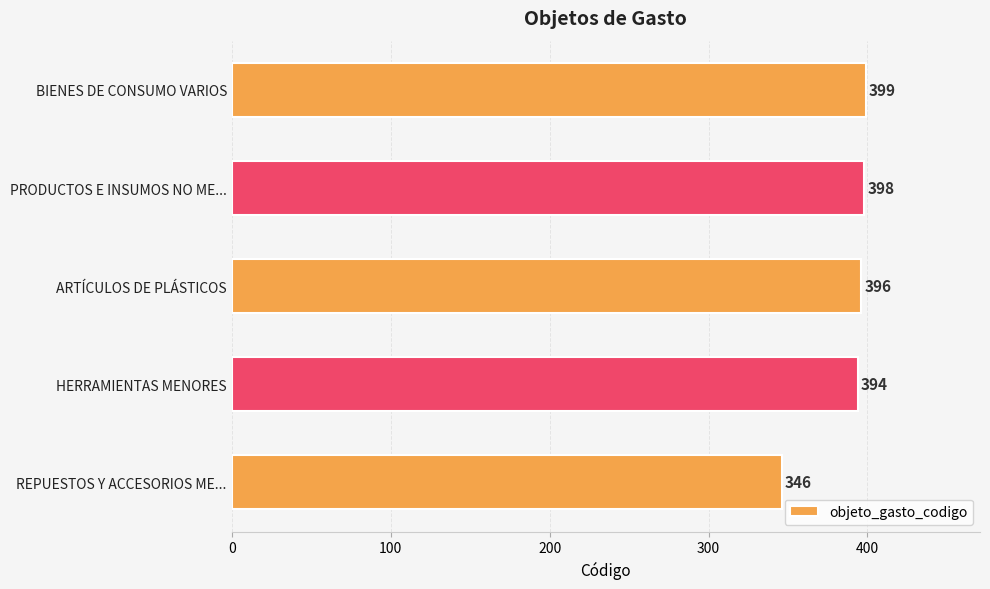

What is the average value?

387